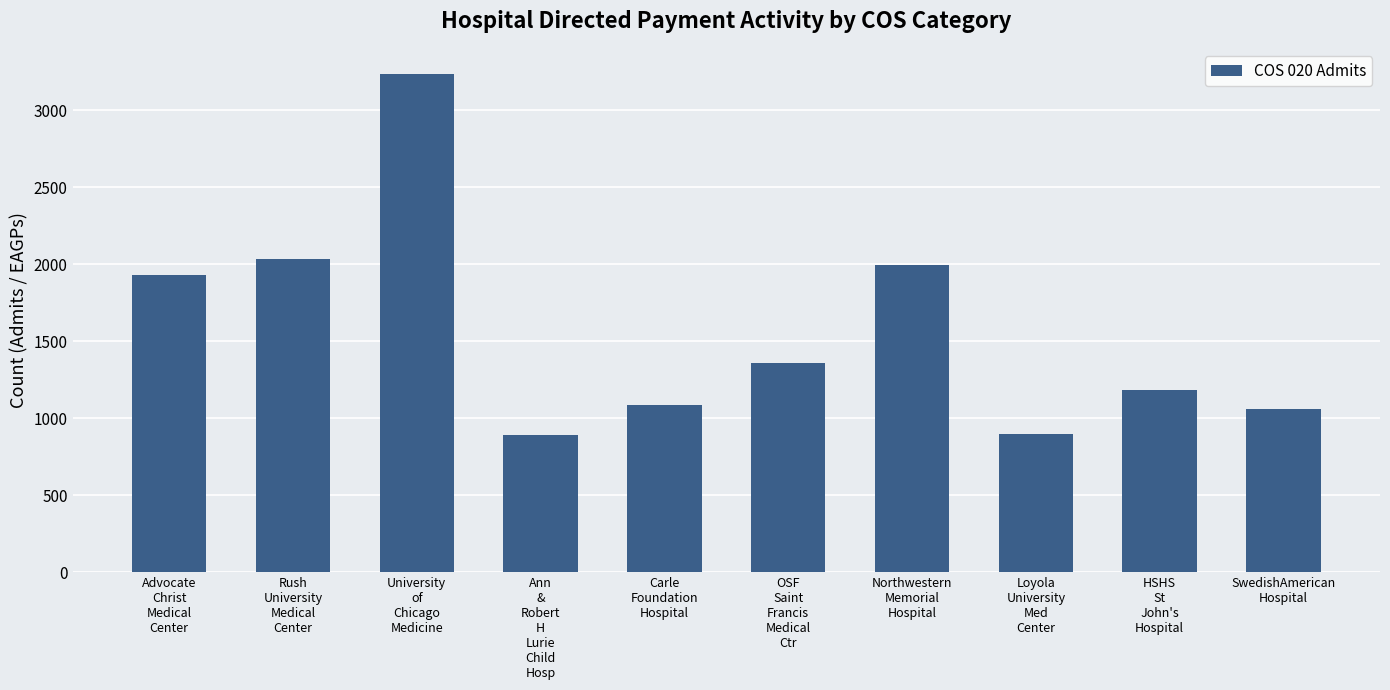

What is the smallest value displayed?

888